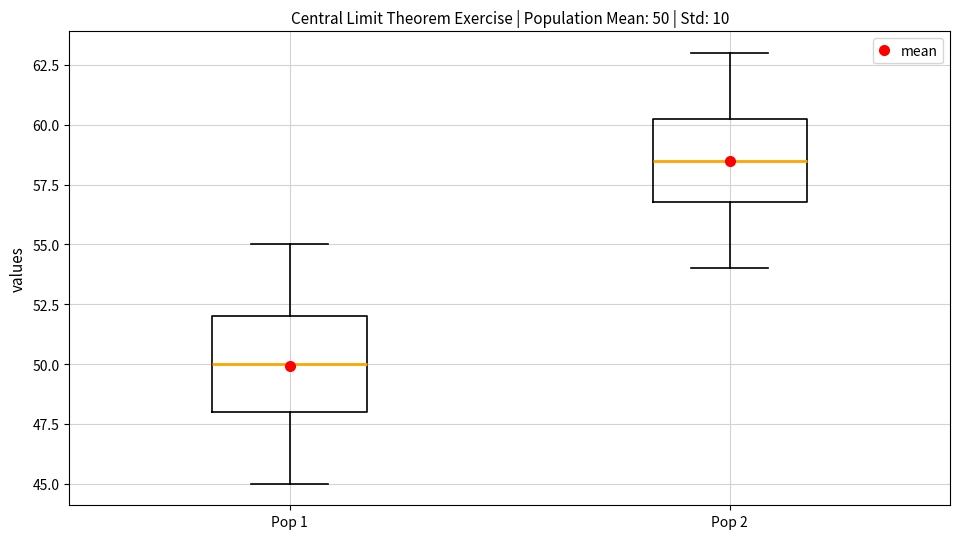

Which box has the highest median line?

Pop 2